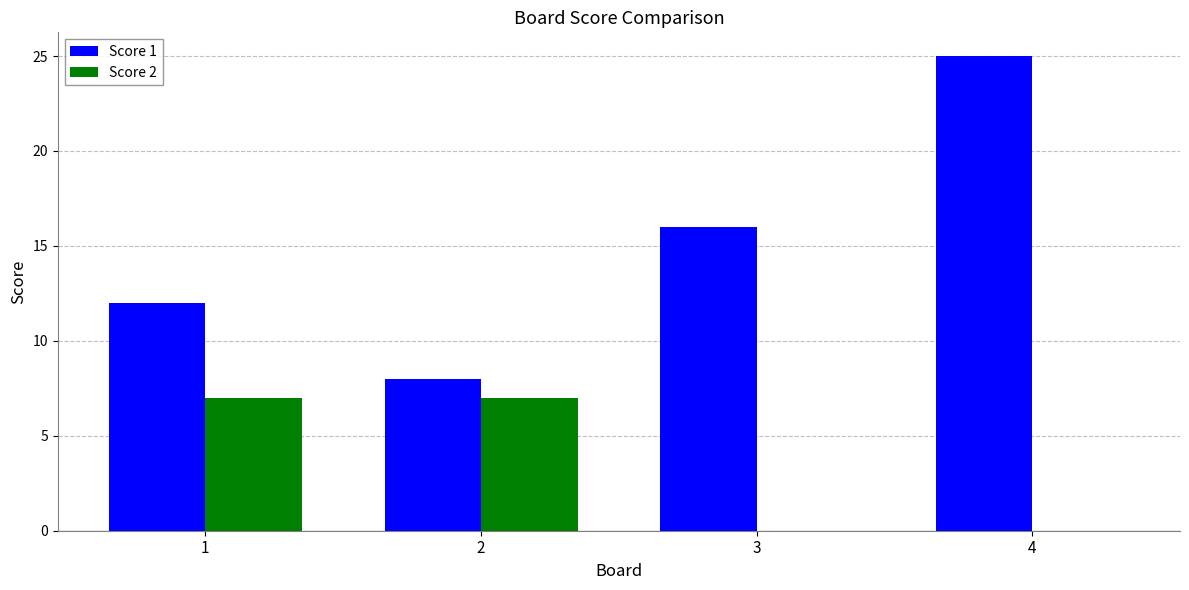

At which label does Score 1 reach its peak?

4